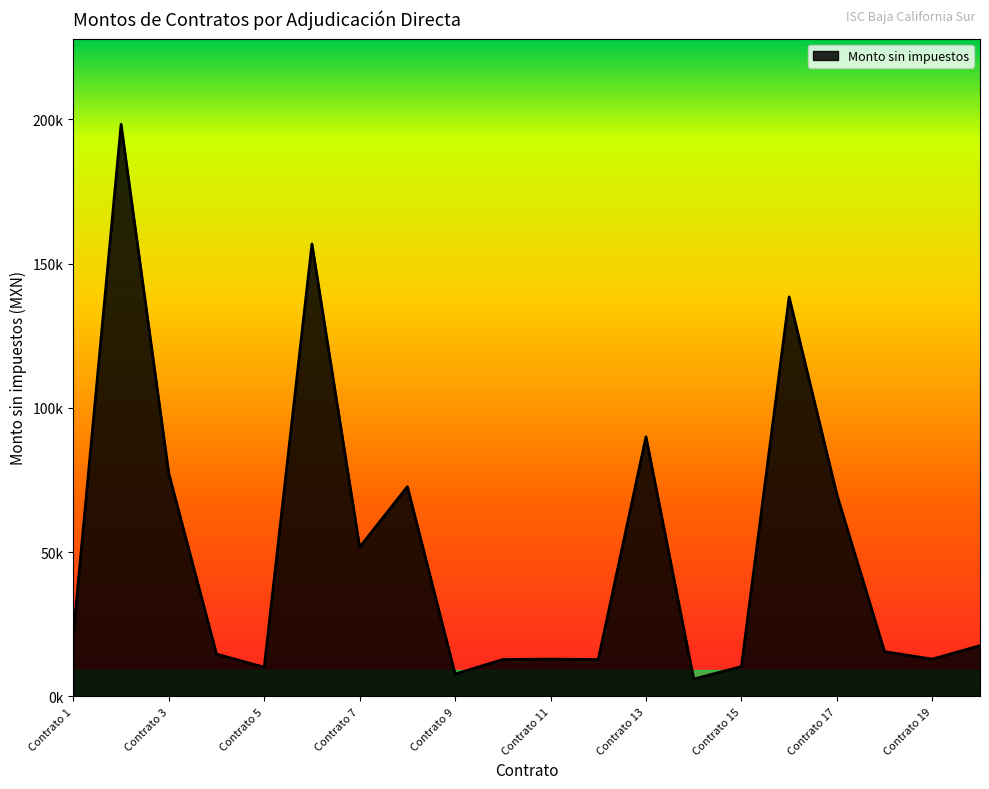

Where is the first local minimum?

Contrato 5